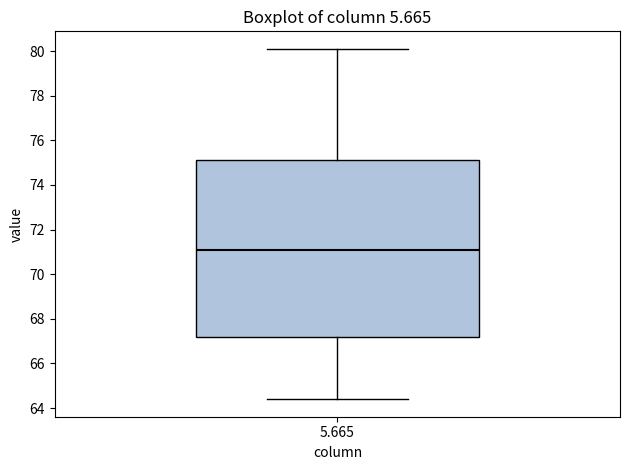

Where is the upper edge of the box at x = 5.665 on the y-axis? The values are not printed on the chart, so give them approximately, as read against the axis.

75.2